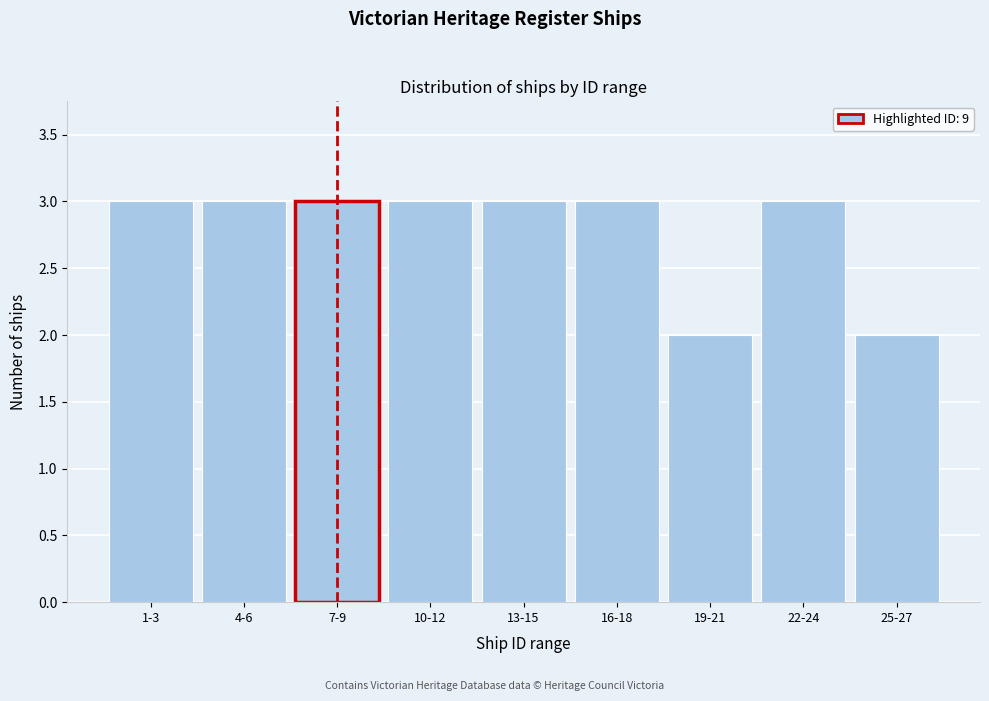

Reading left to right, transcribe all the data shown in this chart.

3	3	3	3	3	3	2	3	2